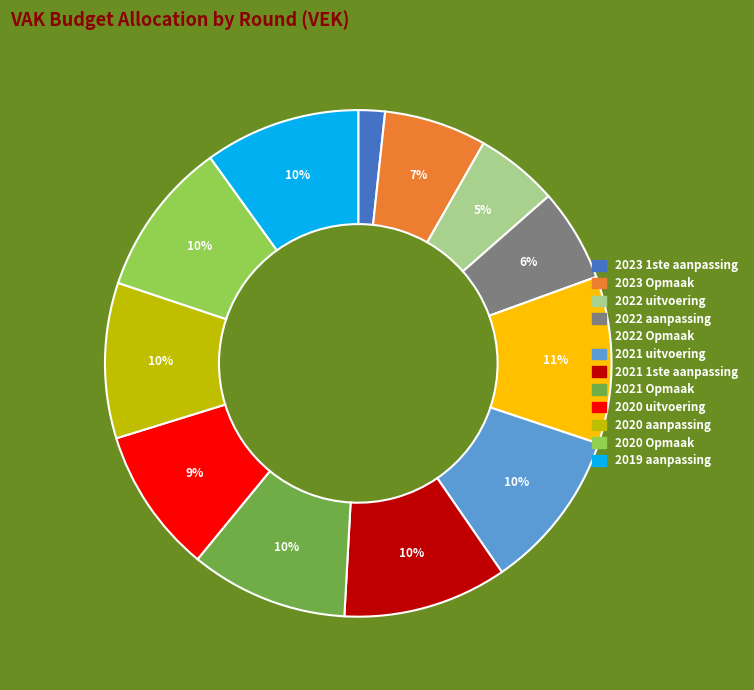

What percentage is the 2023 1ste aanpassing slice, to the nearest percent?

2%